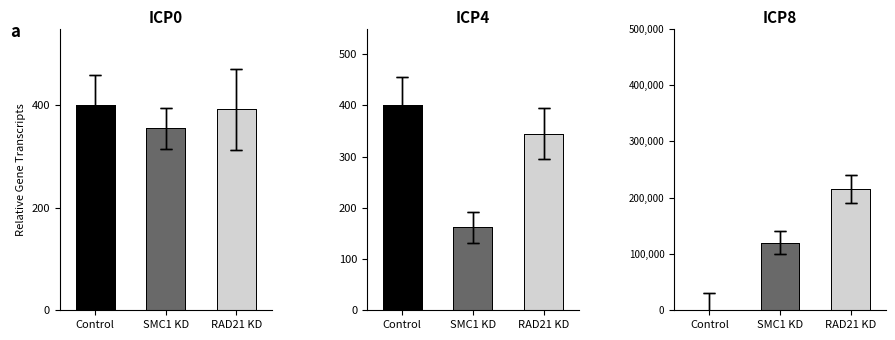

Approximately how many times larger is the value at SMC1 KD compared to RAD21 KD?

0.6